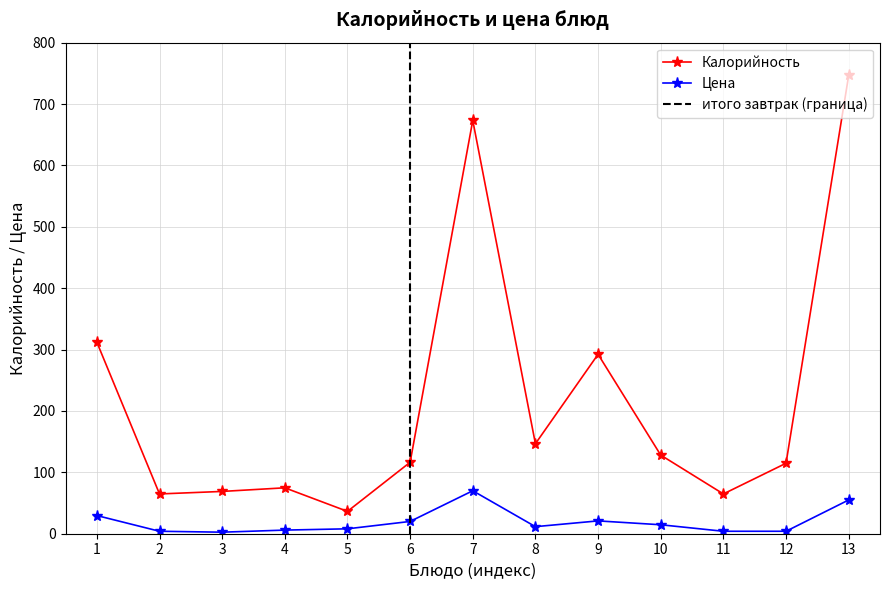

True or false: Калорийность has more than 1 interior local peaks.

True